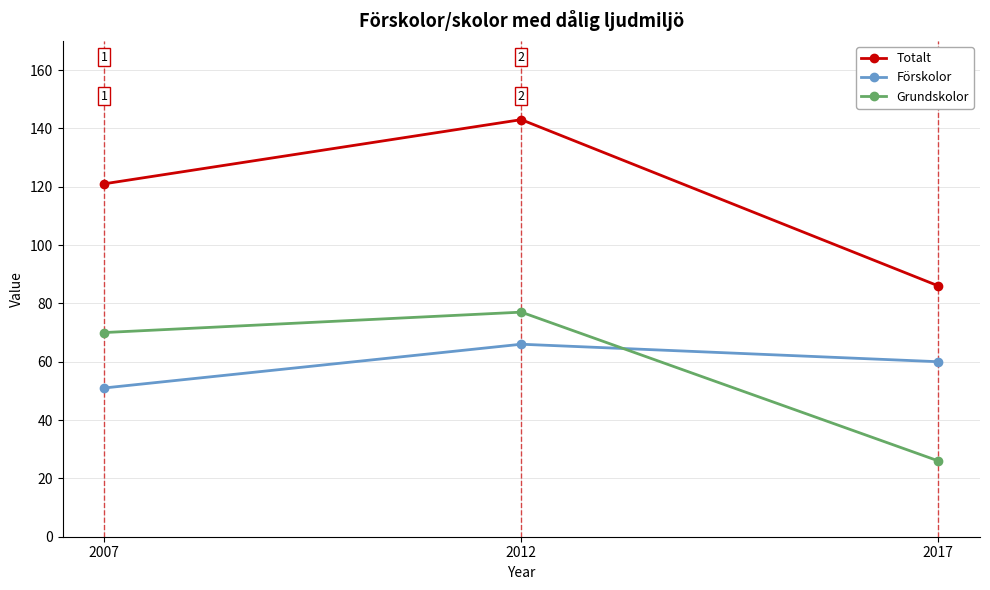

Rank the categories by Förskolor value from lowest to highest.

2007, 2017, 2012